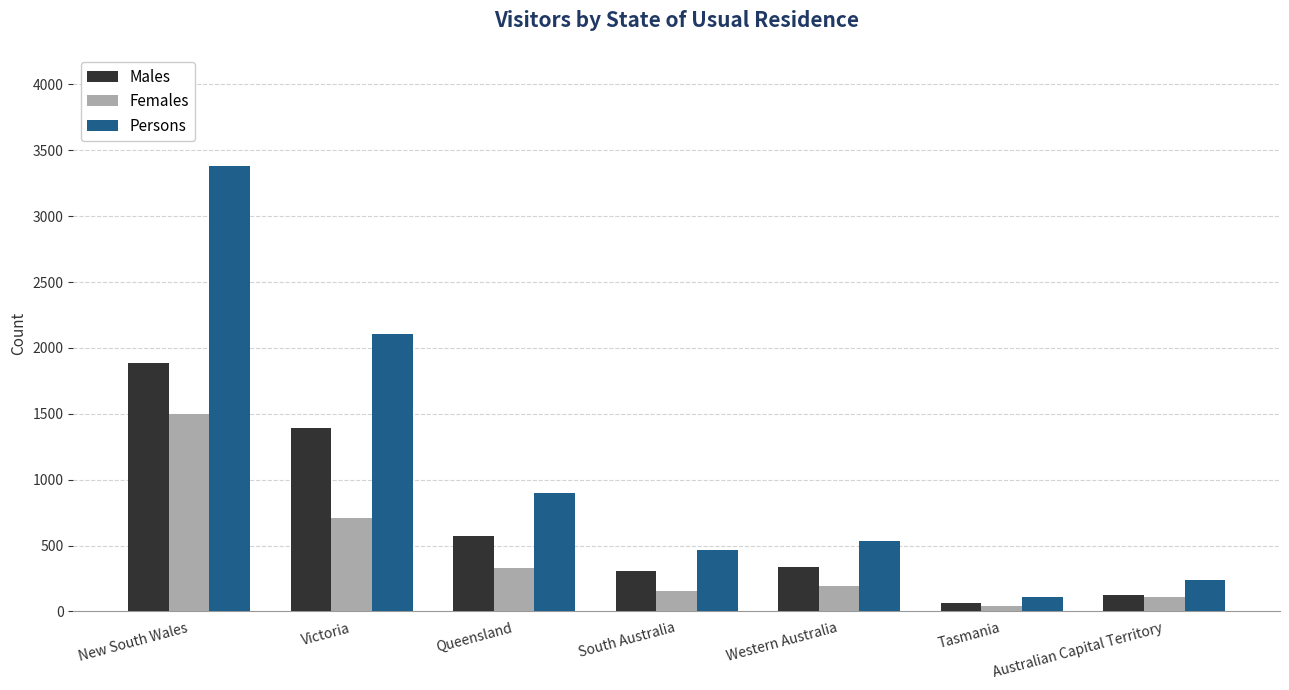

True or false: Persons has a value of 50 at Australian Capital Territory.

False